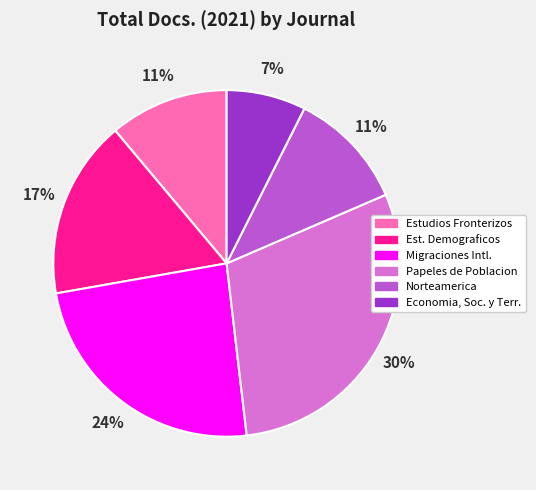

Is there any slice that represents more than half of the pie?

No